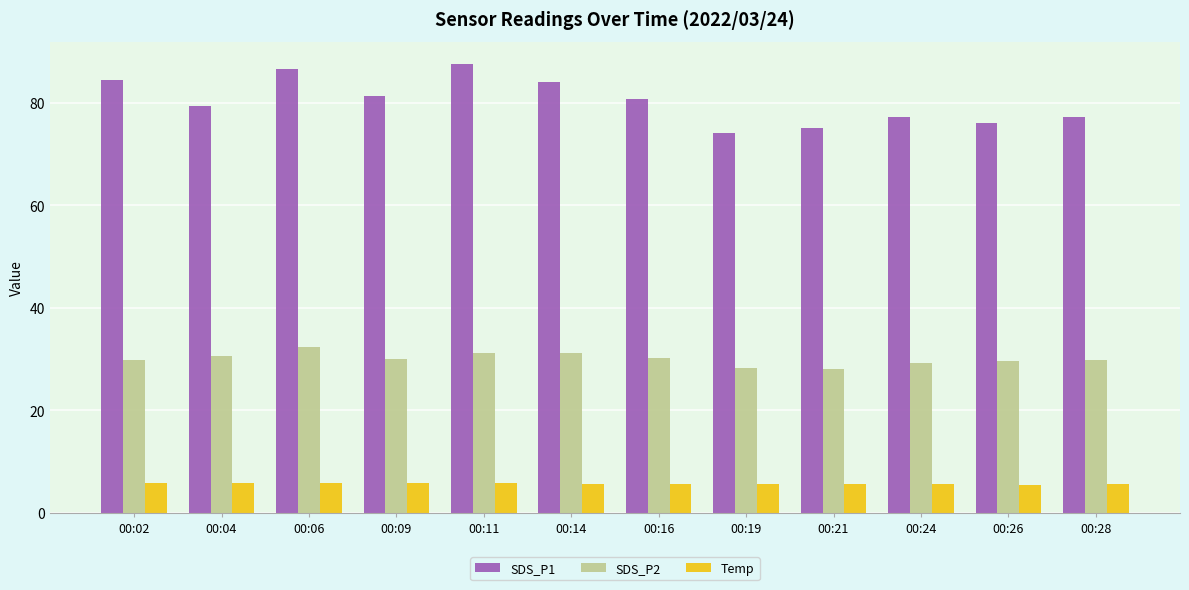

Between 00:06 and 00:21, which series saw the biggest shift?

SDS_P1